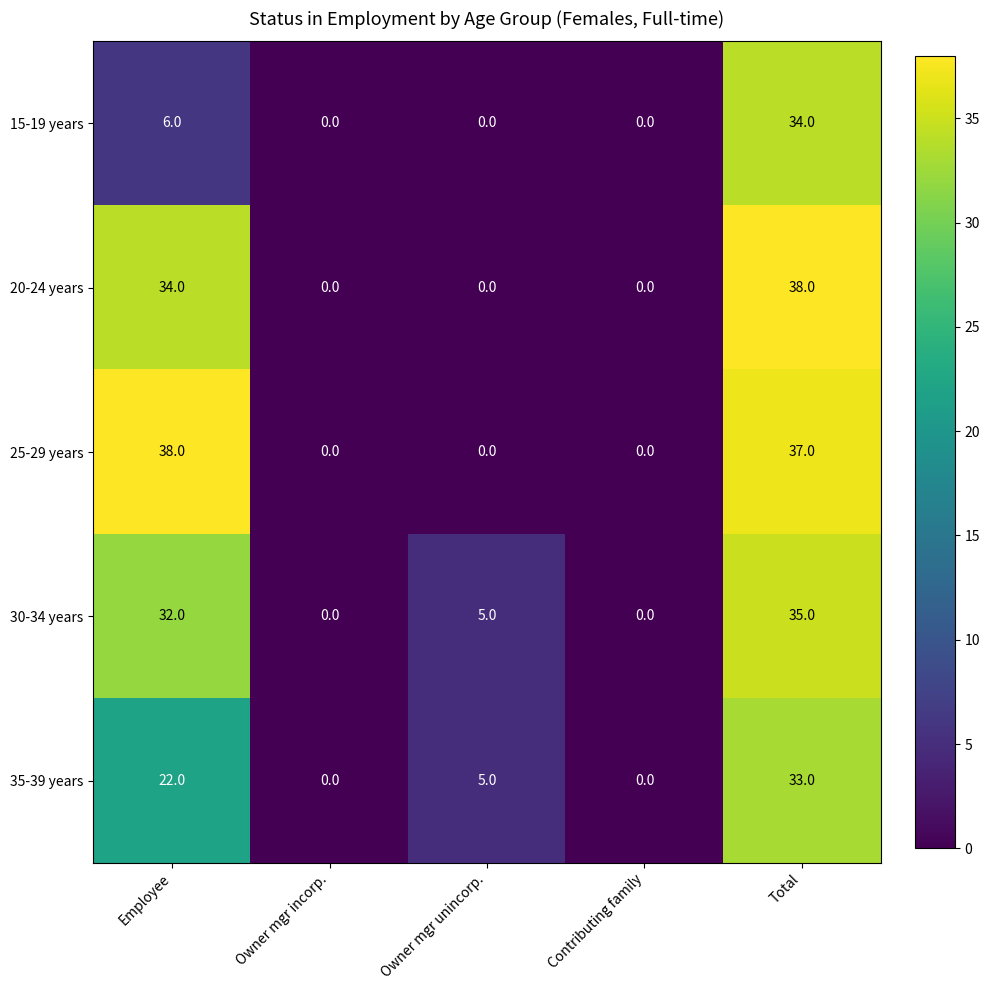

Between Employee and Contributing family, which series saw the biggest shift?

25-29 years